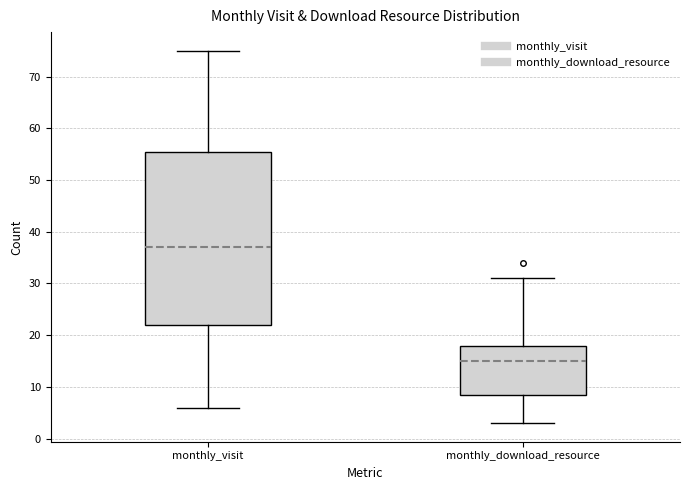

Reading left to right, read every box against the y-axis: the position of its median line, the range the box covers, and the ends of its whiskers. The values are not printed on the chart, so give them approximately, as read against the axis.

monthly_visit: median 37, box 22 to 56, whiskers 6 to 75
monthly_download_resource: median 15, box 9 to 18, whiskers 3 to 31